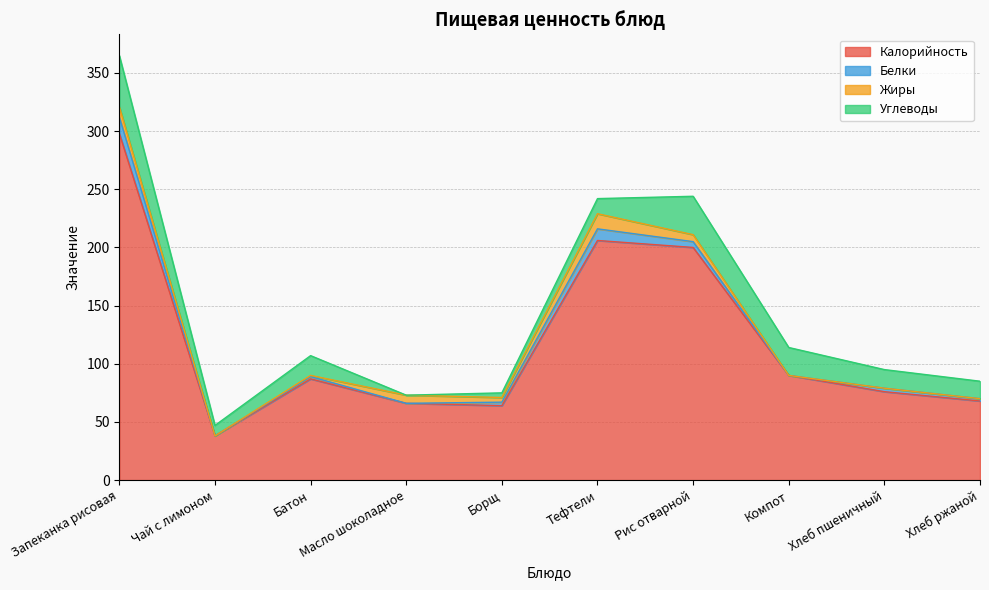

Which series has the widest spread of values?

Калорийность